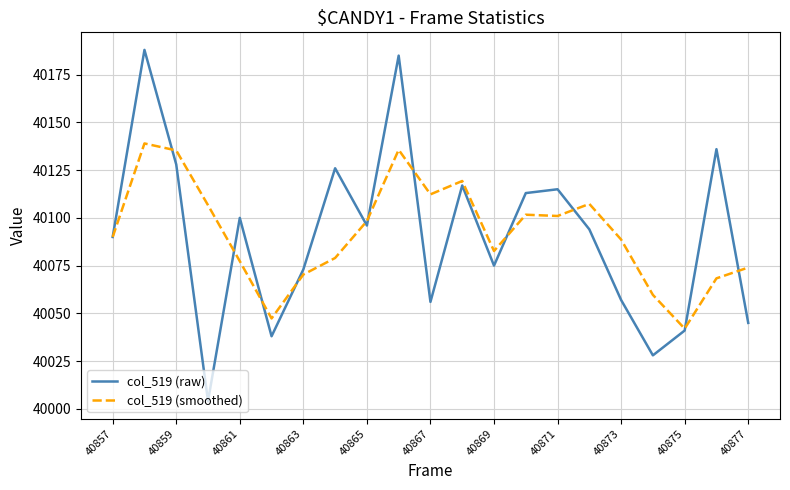

What is the minimum value shown in the chart?

40004.0